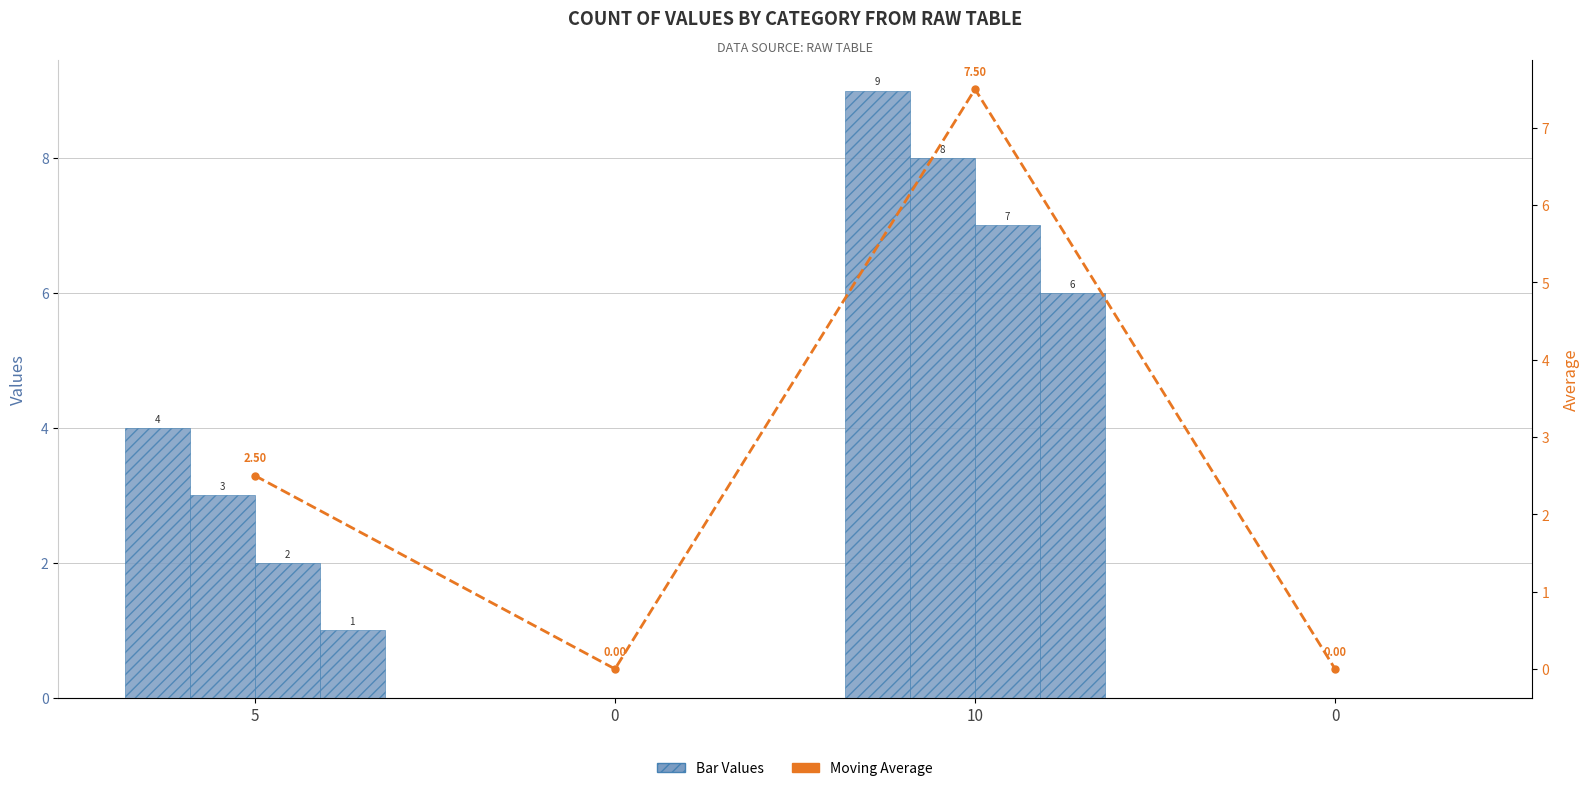

What is the label of the 1st bar from the left?

5